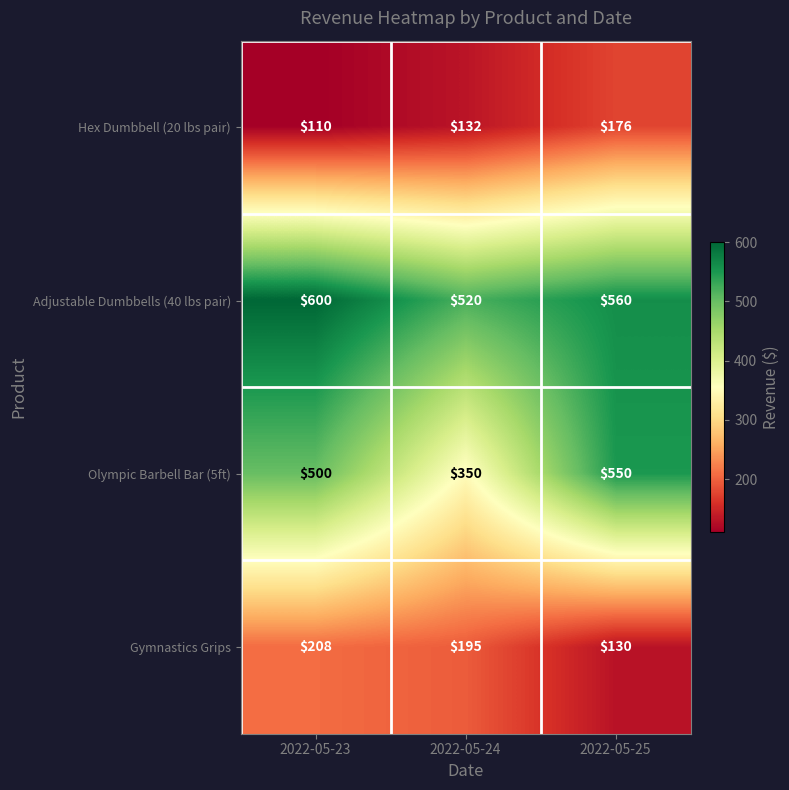

What is the difference between the maximum and minimum values in the Gymnastics Grips series?

78